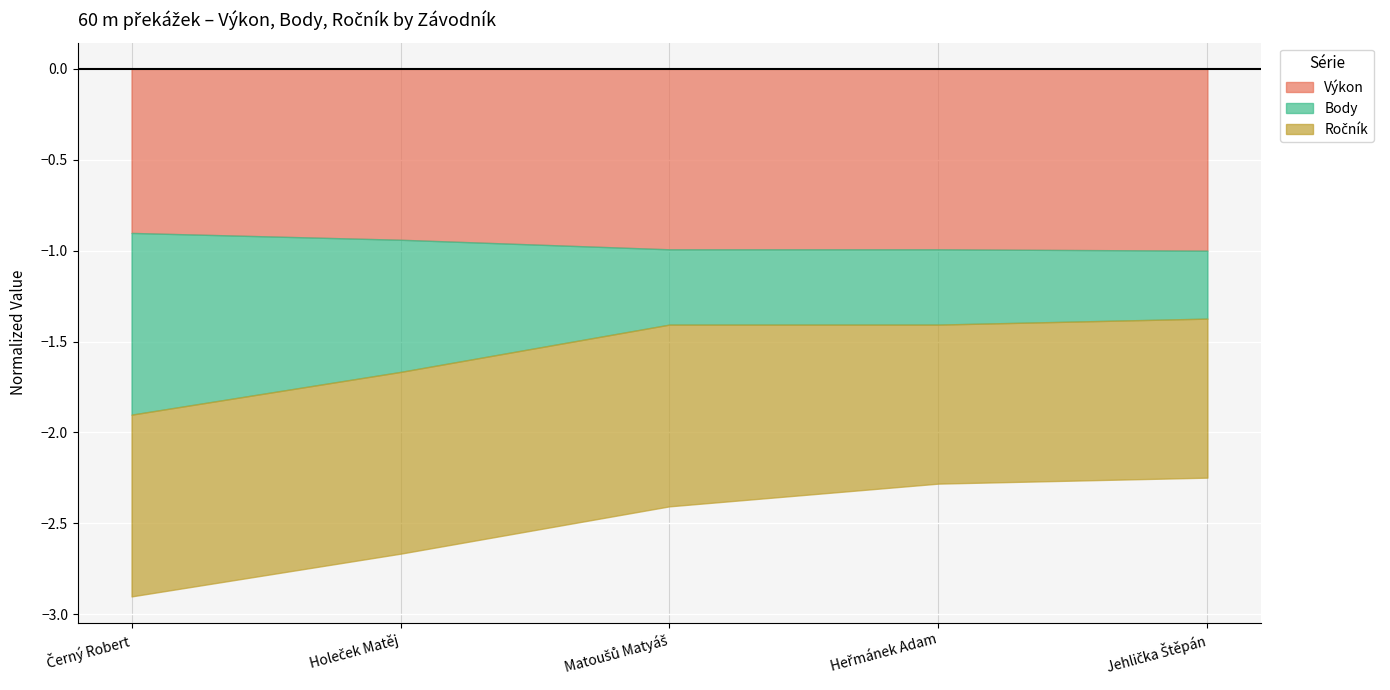

True or false: Výkon and Body intersect in this chart.

False